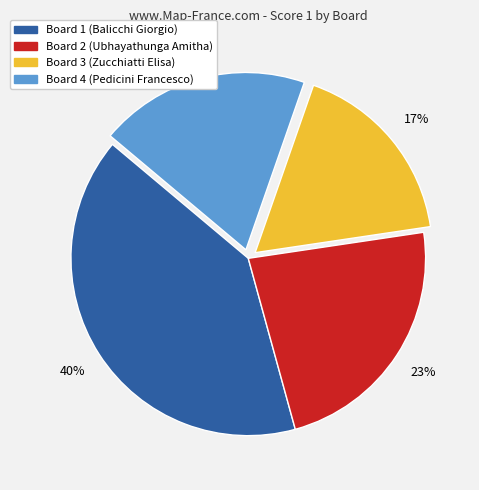

Is there any slice that represents more than half of the pie?

No